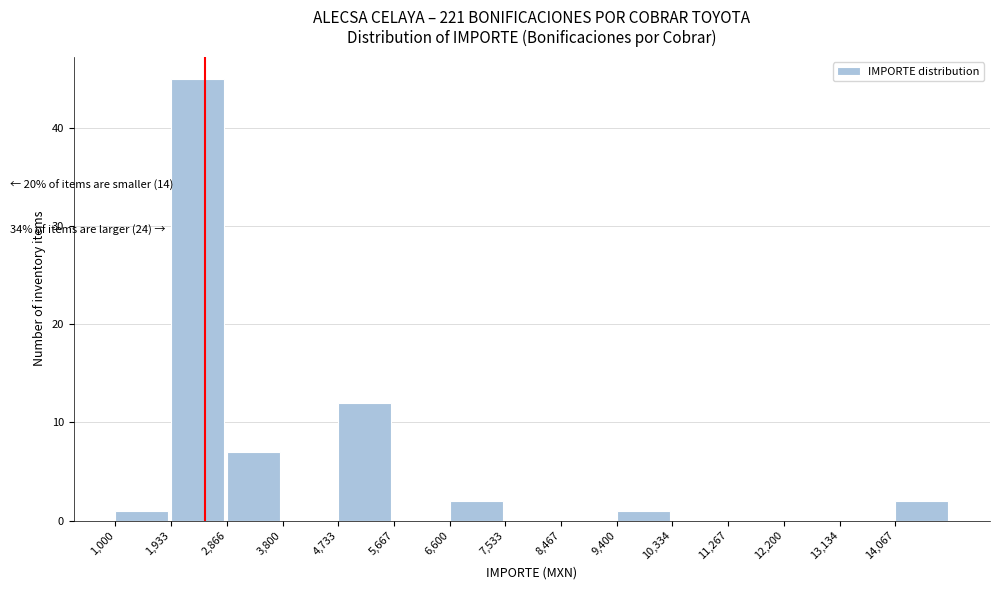

Over which range of the x-axis is the bar tallest?

1900 to 2900